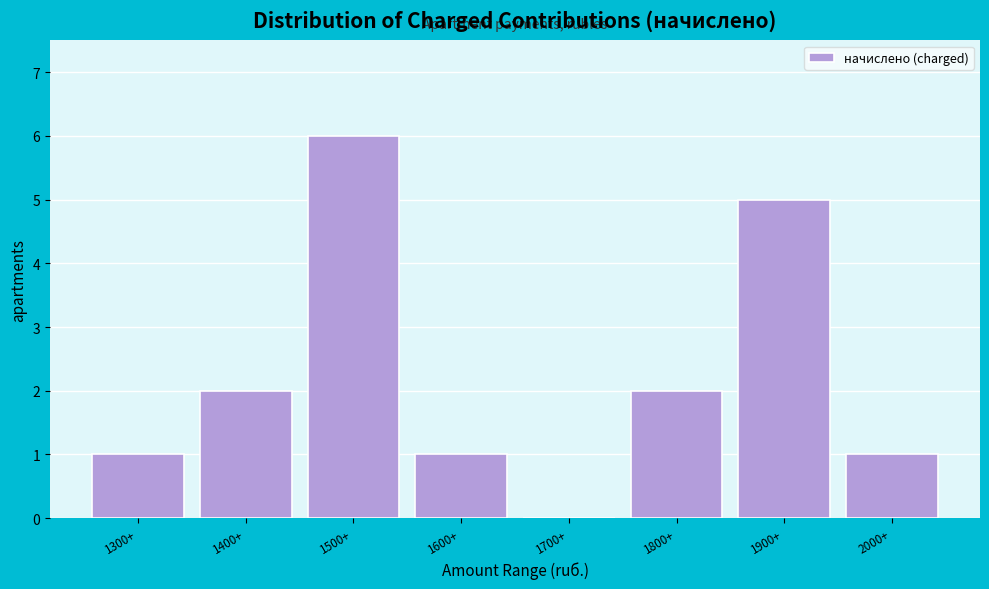

Reading left to right, list all the values displayed in this chart.

1300+=1	1400+=2	1500+=6	1600+=1	1700+=0	1800+=2	1900+=5	2000+=1